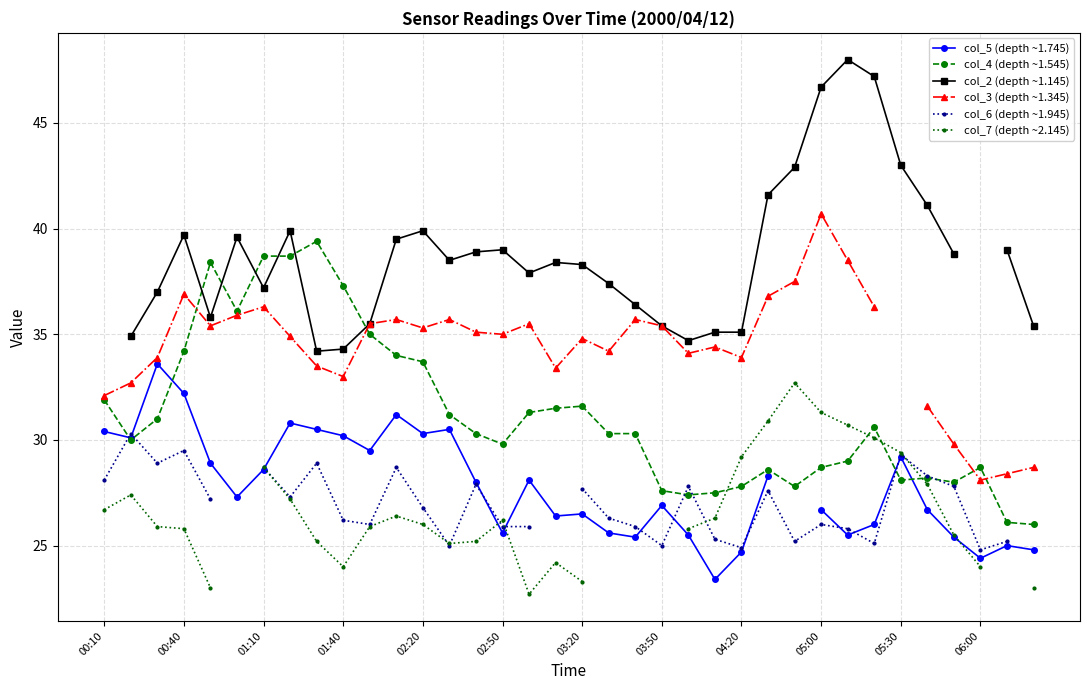

True or false: col_5 (depth ~1.745) has a value of 25.0 at 34.

True